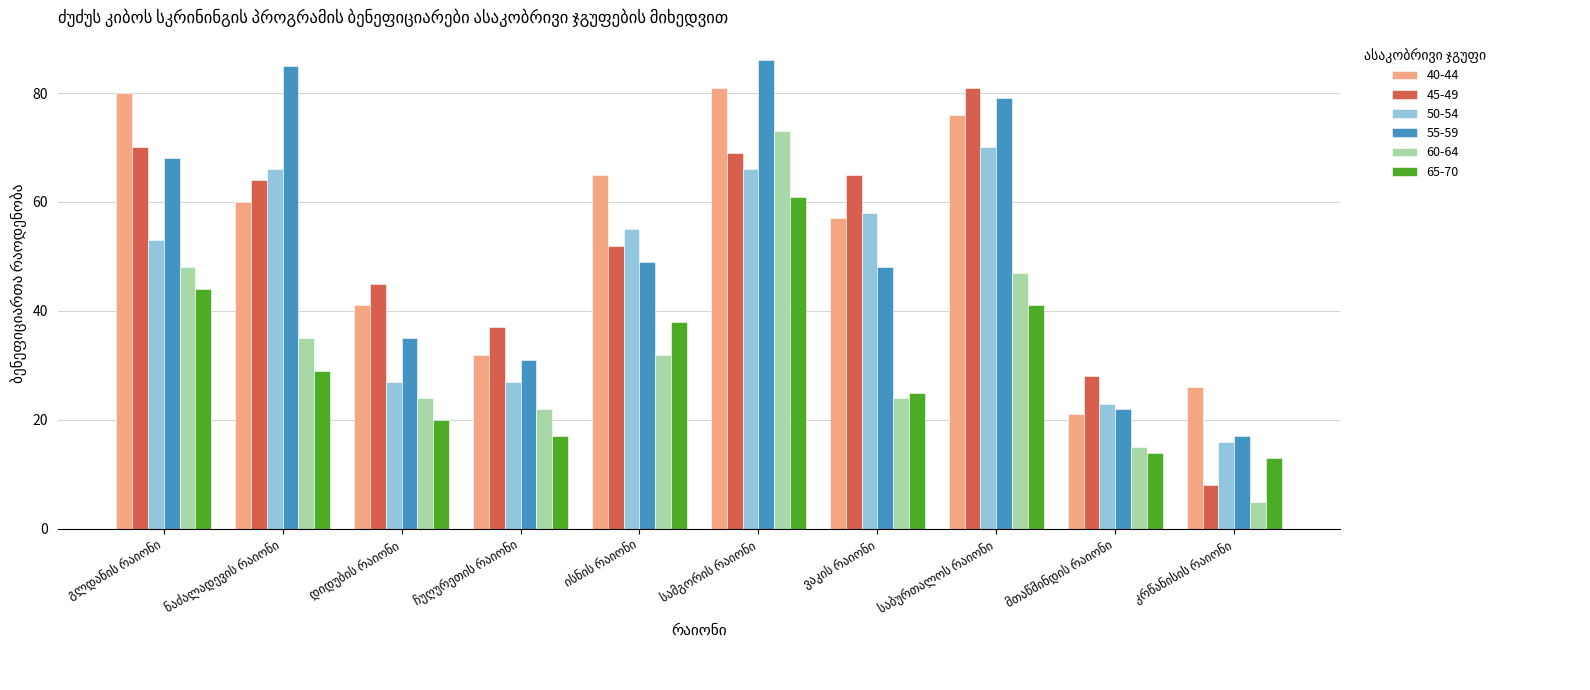

What is the difference between the maximum and minimum values in the 50-54 series?

54